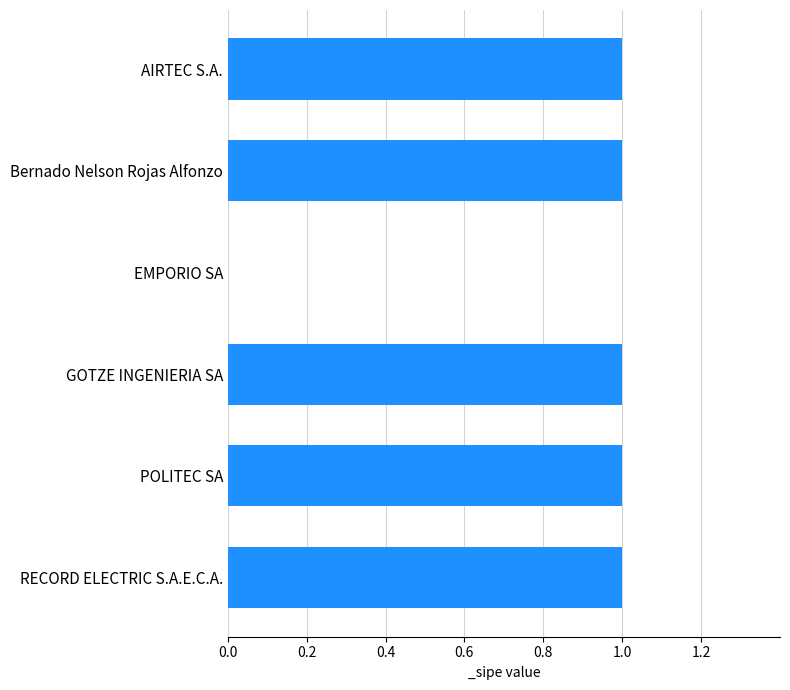

Reading bottom to top, extract all data points from this chart.

RECORD ELECTRIC S.A.E.C.A.=1	POLITEC SA=1	GOTZE INGENIERIA SA=1	EMPORIO SA=0	Bernado Nelson Rojas Alfonzo=1	AIRTEC S.A.=1